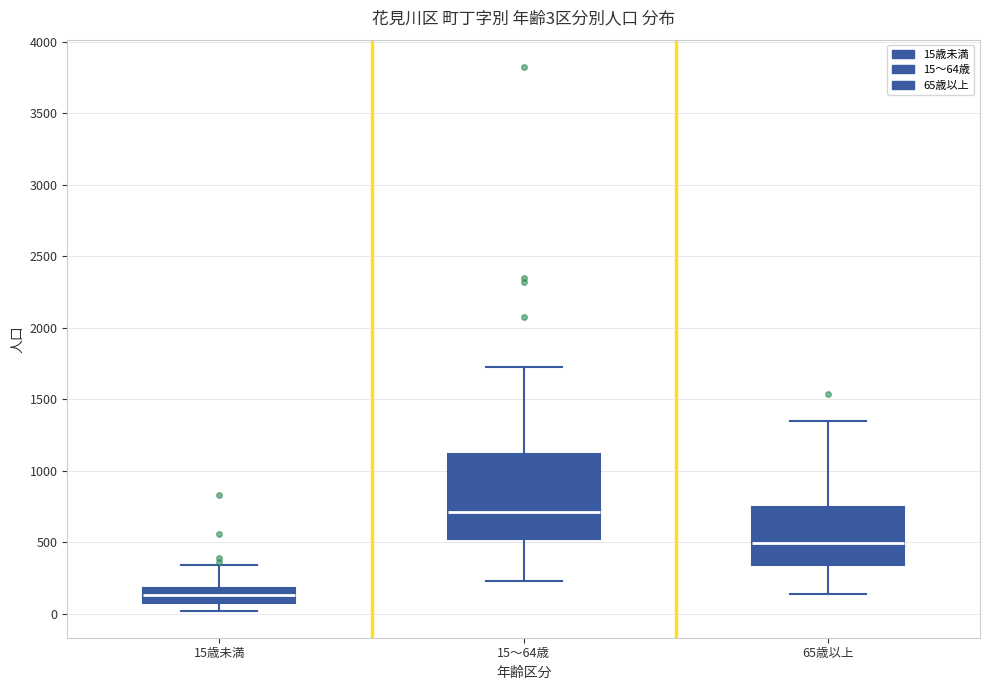

Comparing the boxes themselves (not the whiskers), which one is the tallest?

15～64歳